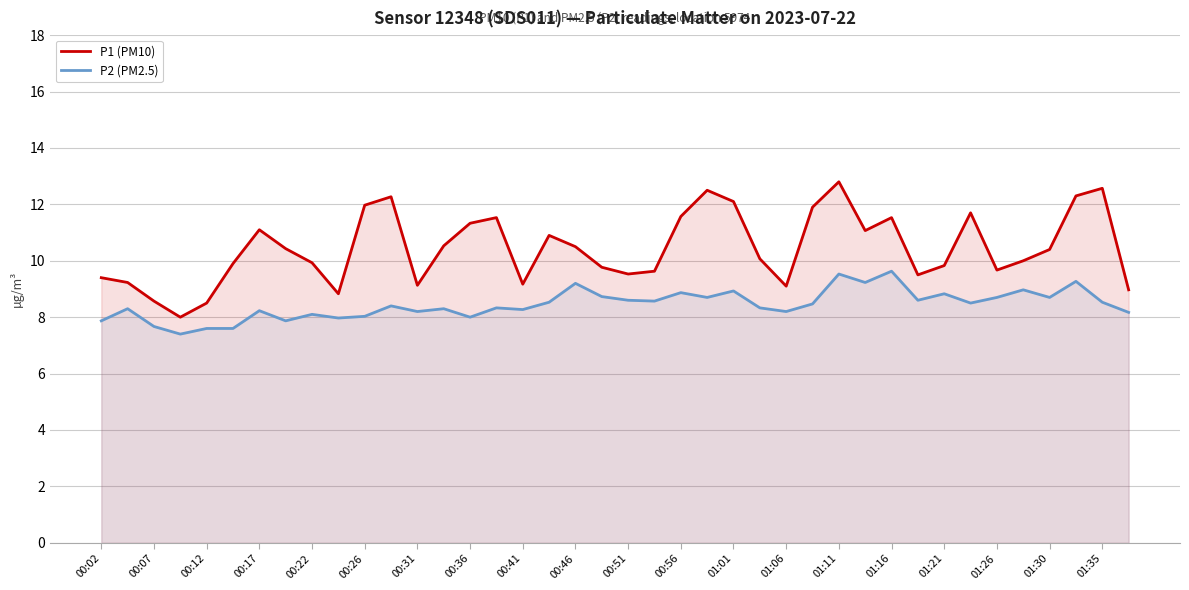

What is the smallest value displayed?

7.4